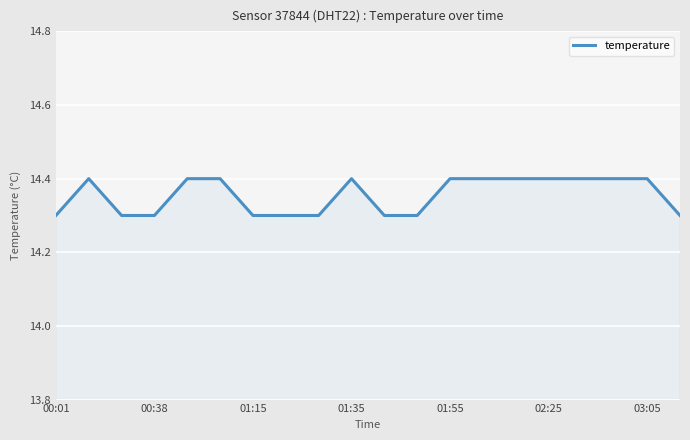

What is the maximum value shown in the chart?

14.4